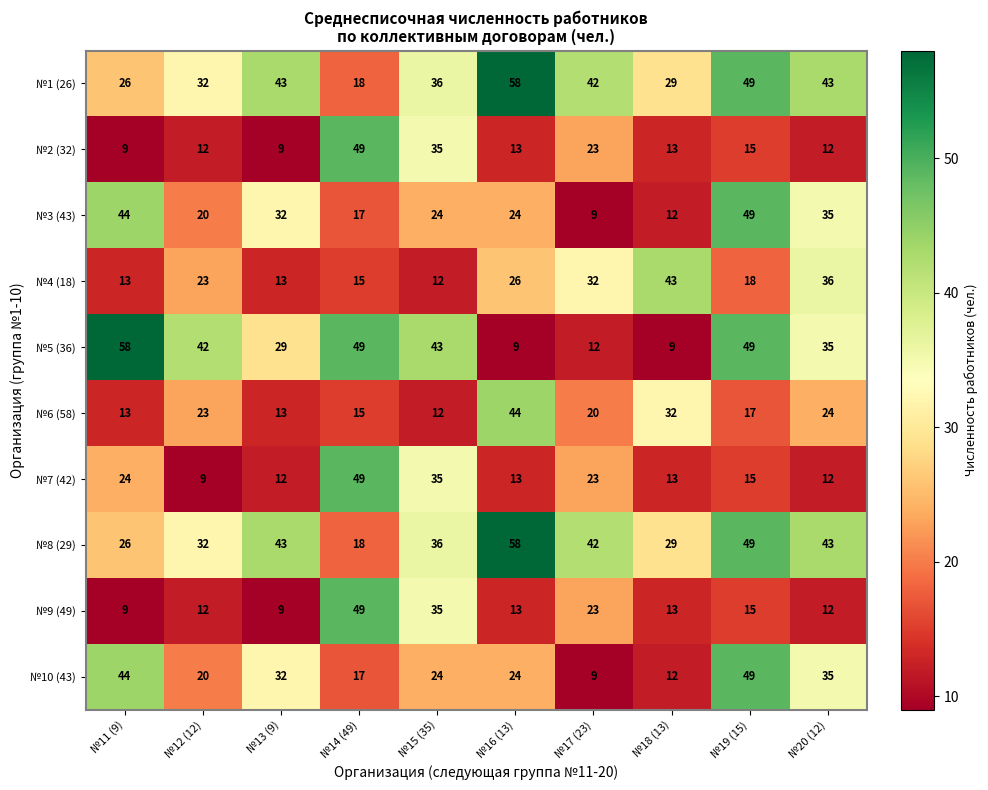

What is the average value of the №4 (18) series?

23